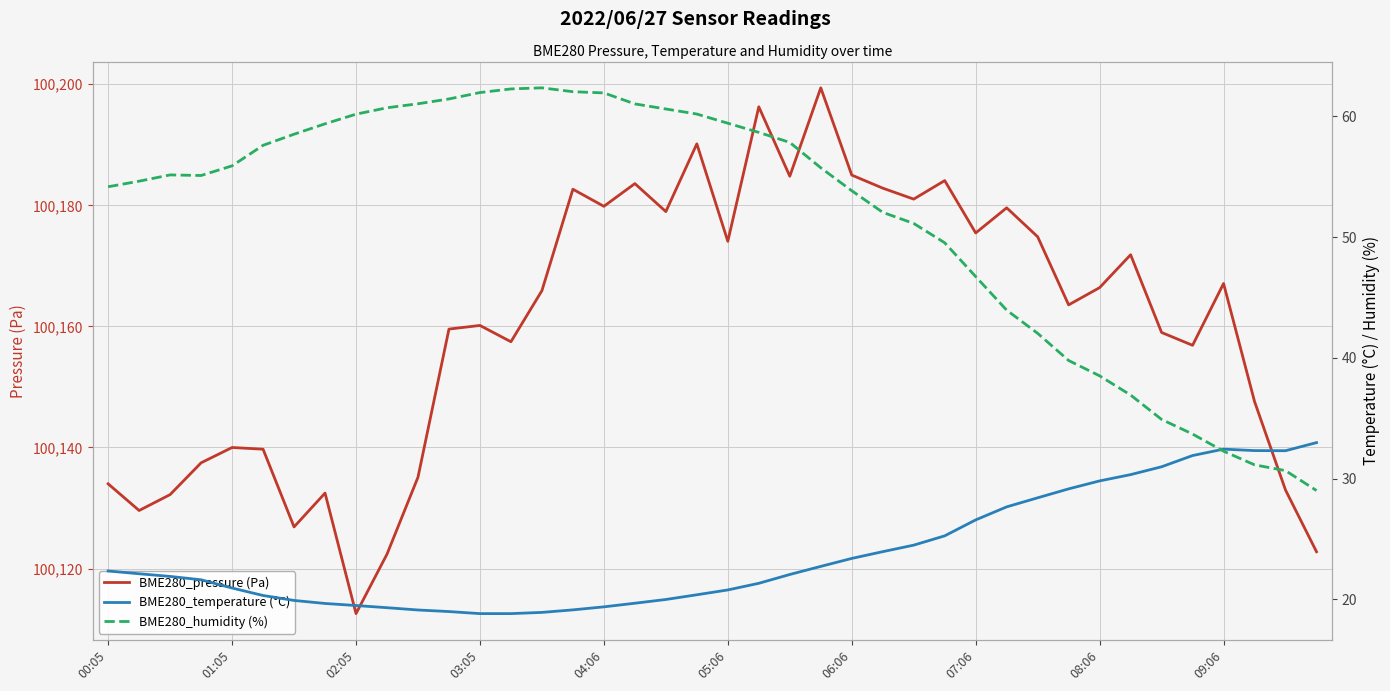

The value of BME280_pressure (Pa) at 38 is 100133.0. True or false?

True